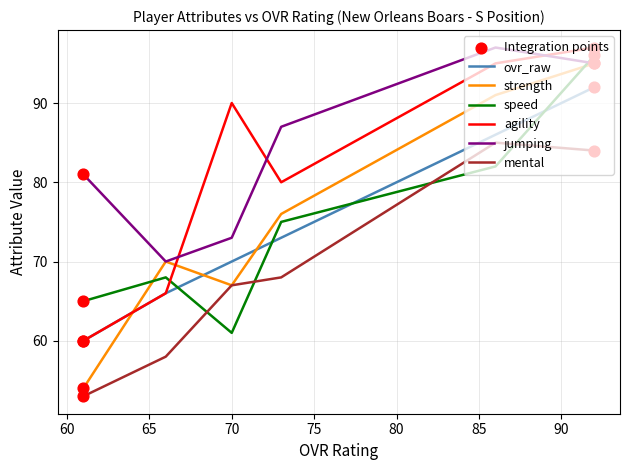

Which series reaches the minimum Y coordinate?

mental